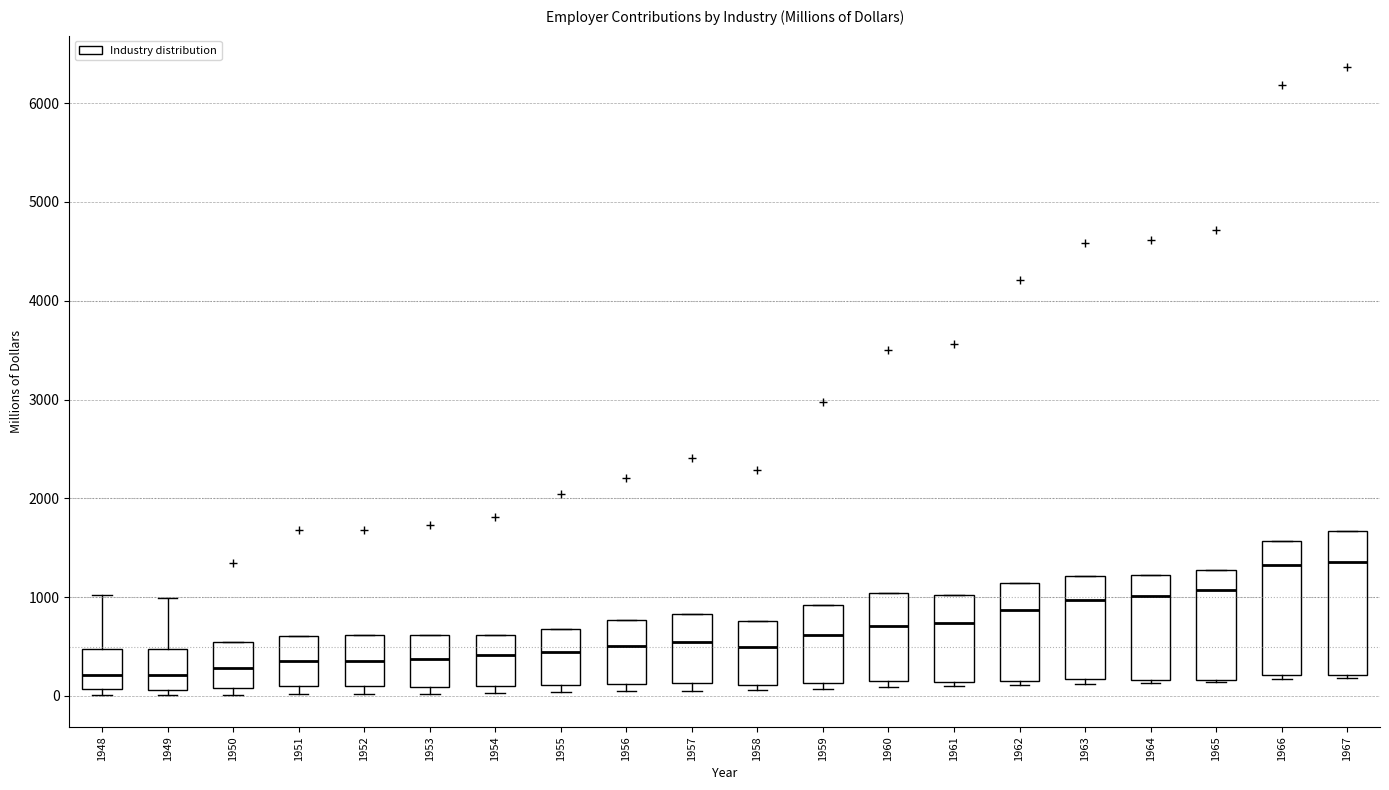

Where is the lower edge of the box at x = 1964 on the y-axis? The values are not printed on the chart, so give them approximately, as read against the axis.

200